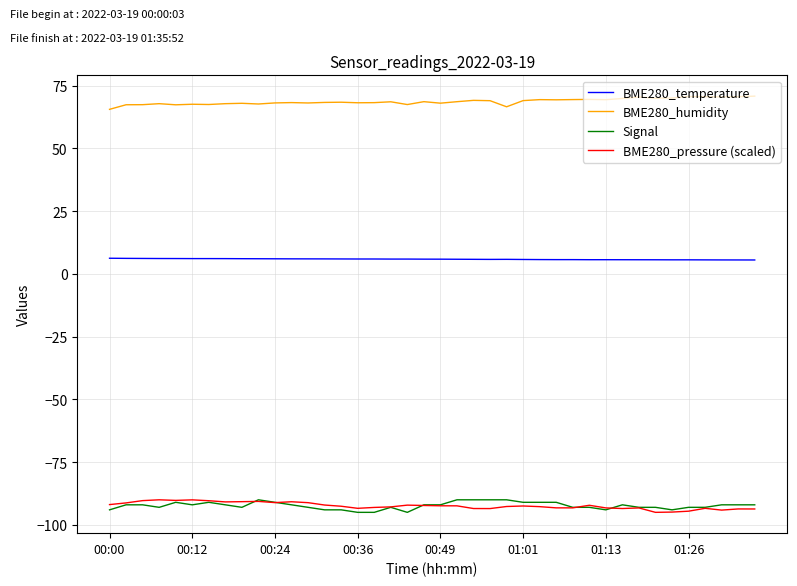

True or false: Signal and BME280_temperature cross at least once.

False